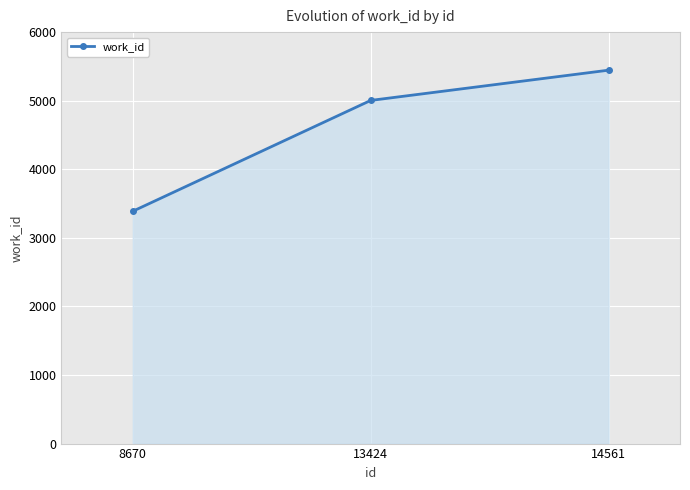

What is the greatest value displayed?

5445